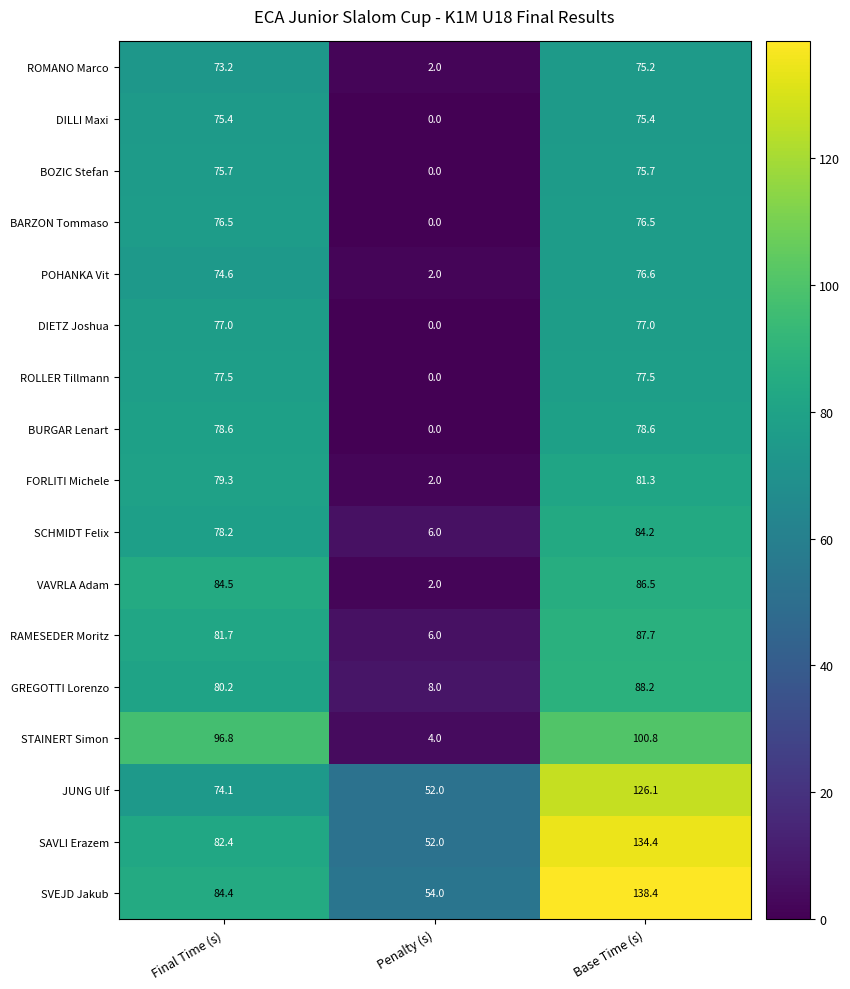

What is the total value across all series at Penalty (s)?

190.0